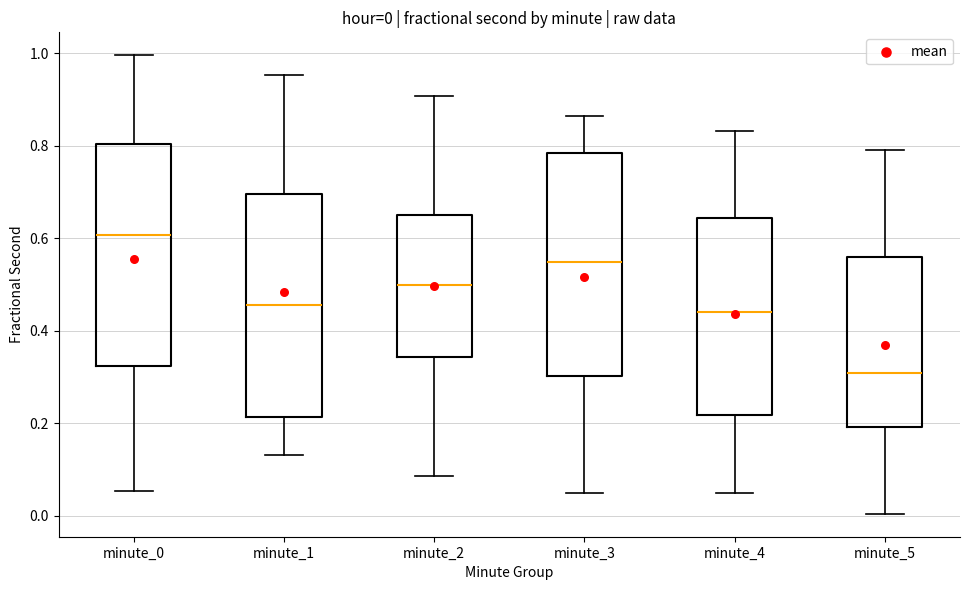

Which box has the highest median line?

minute_0